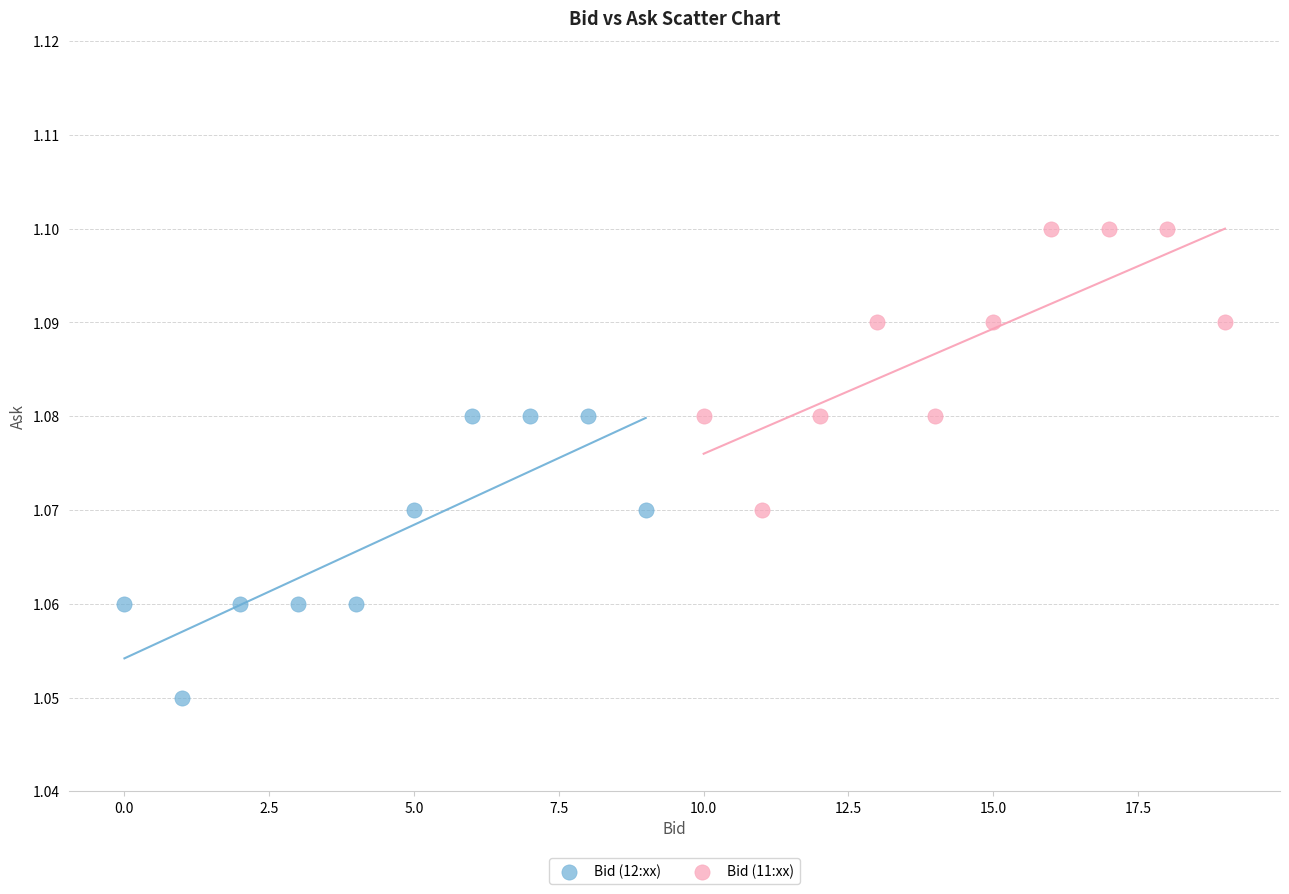

Which series contains the lowest Y value?

Bid (12:xx)